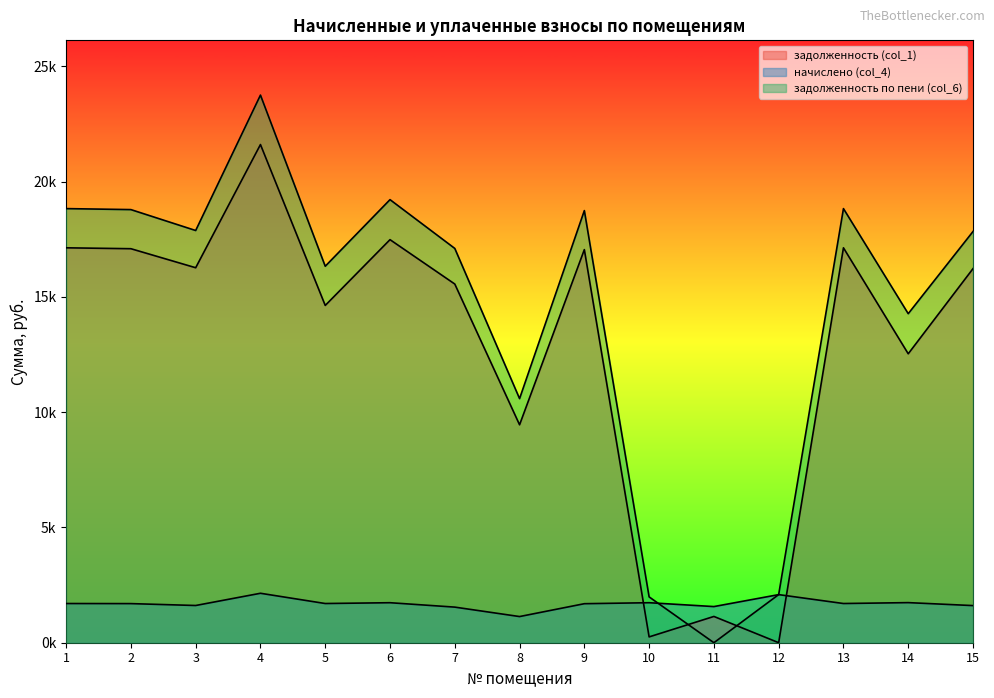

How many interior local valleys does the задолженность (col_1) series have?

6